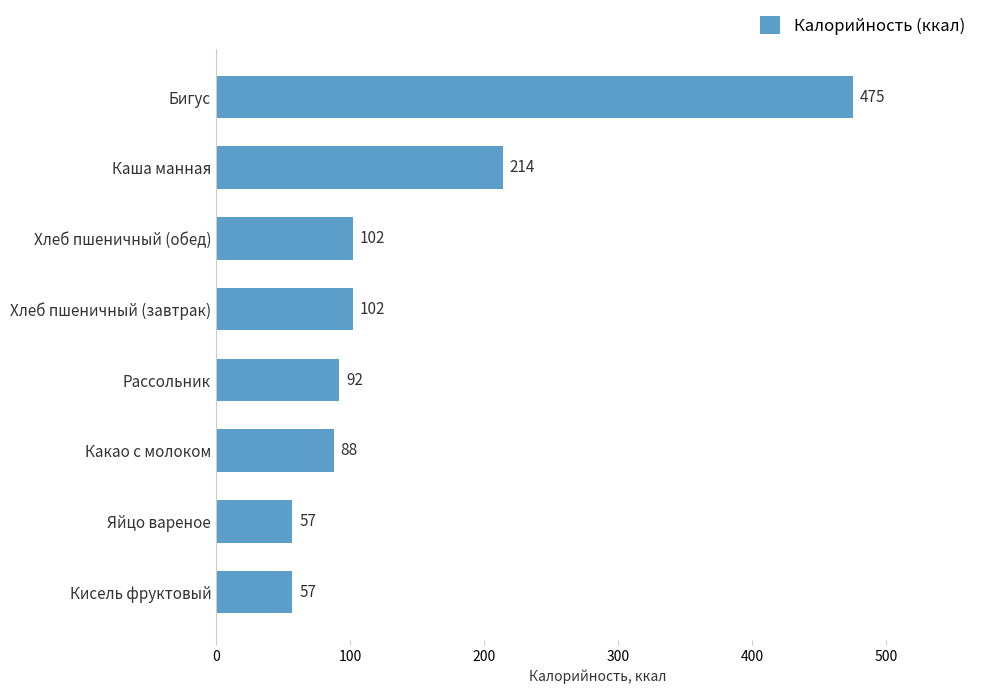

Which has a higher value, Яйцо вареное or Бигус?

Бигус